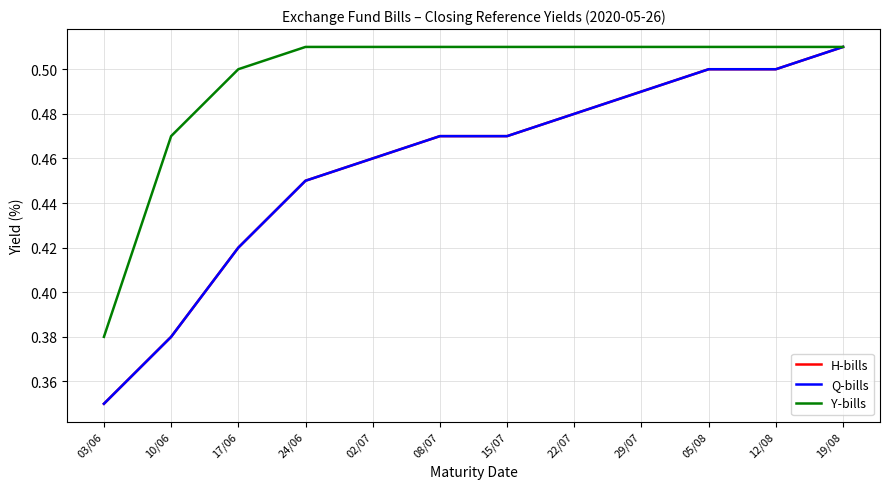

Does the chart have visible grid lines?

Yes